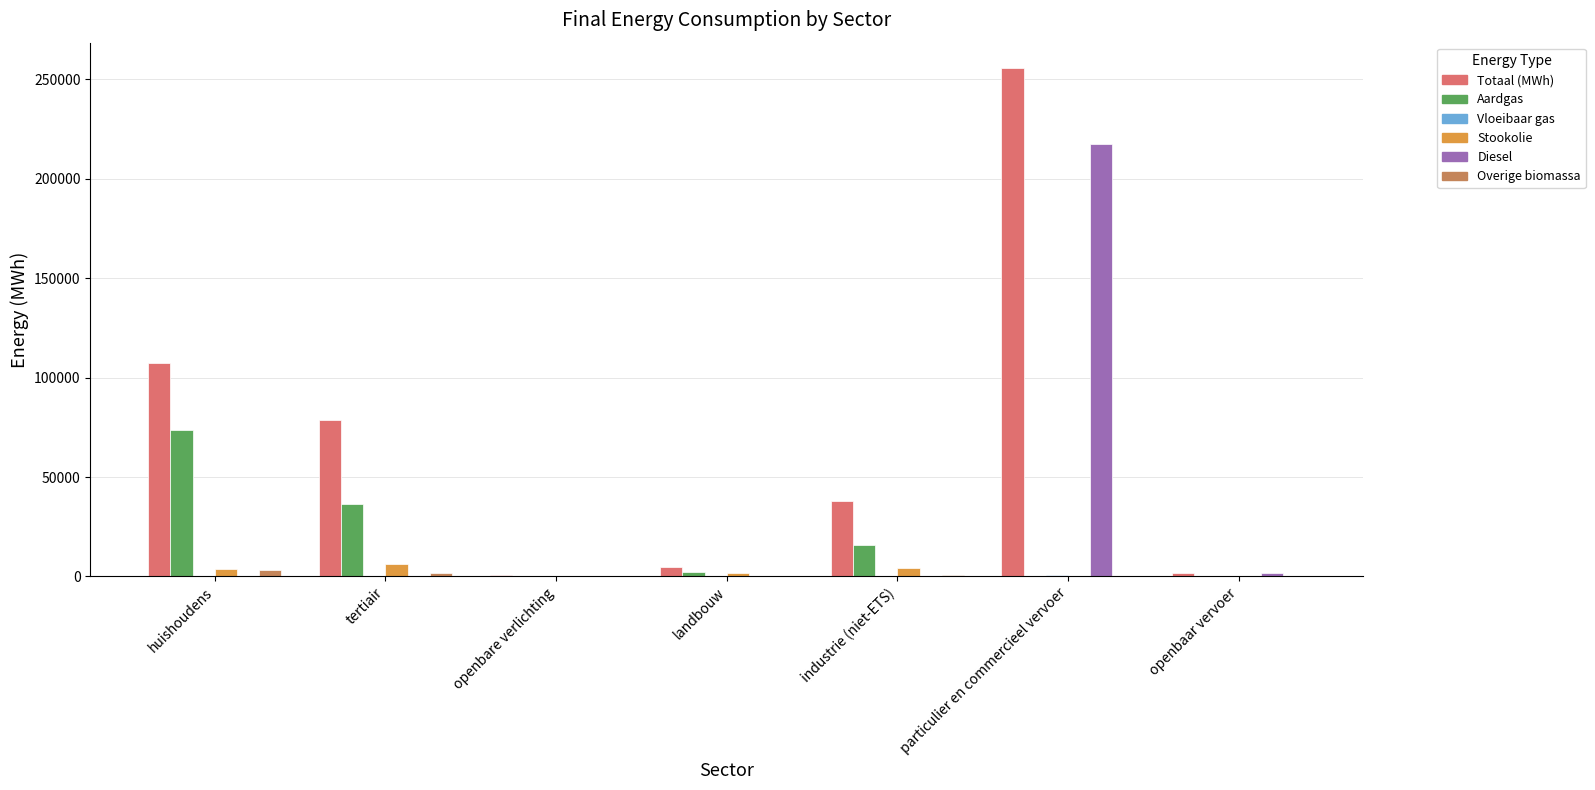

Is it true that Aardgas equals 73426.1 at huishoudens?

True